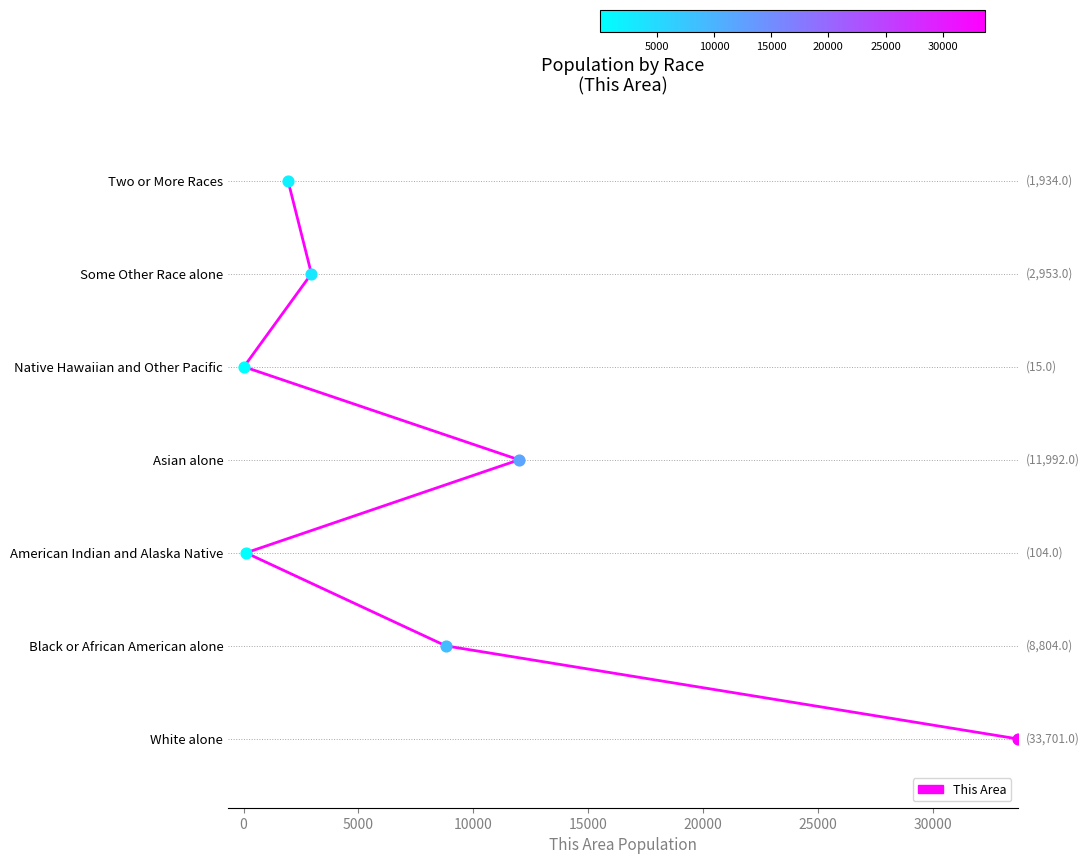

What is the change in value from Asian alone to Some Other Race alone?

-9039